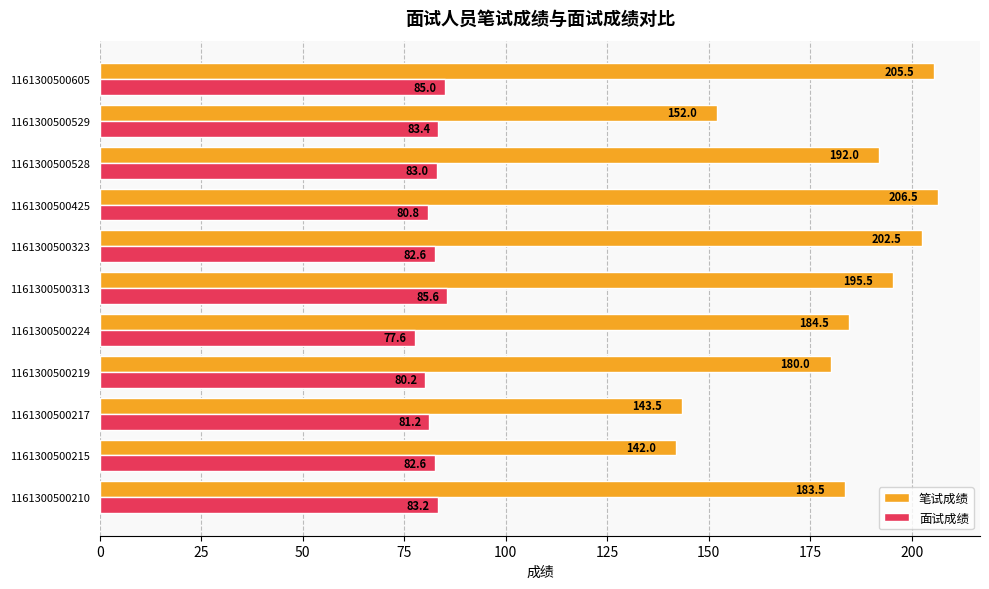

At which label does 面试成绩 reach its minimum?

1161300500224